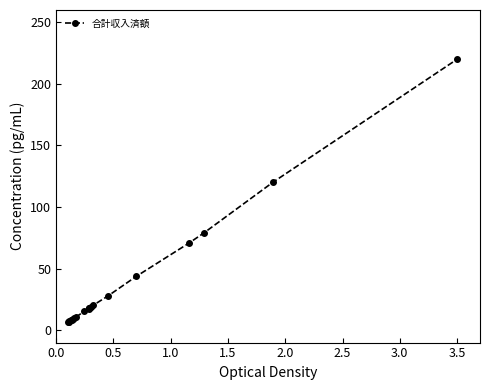

What is the average value?

36.9